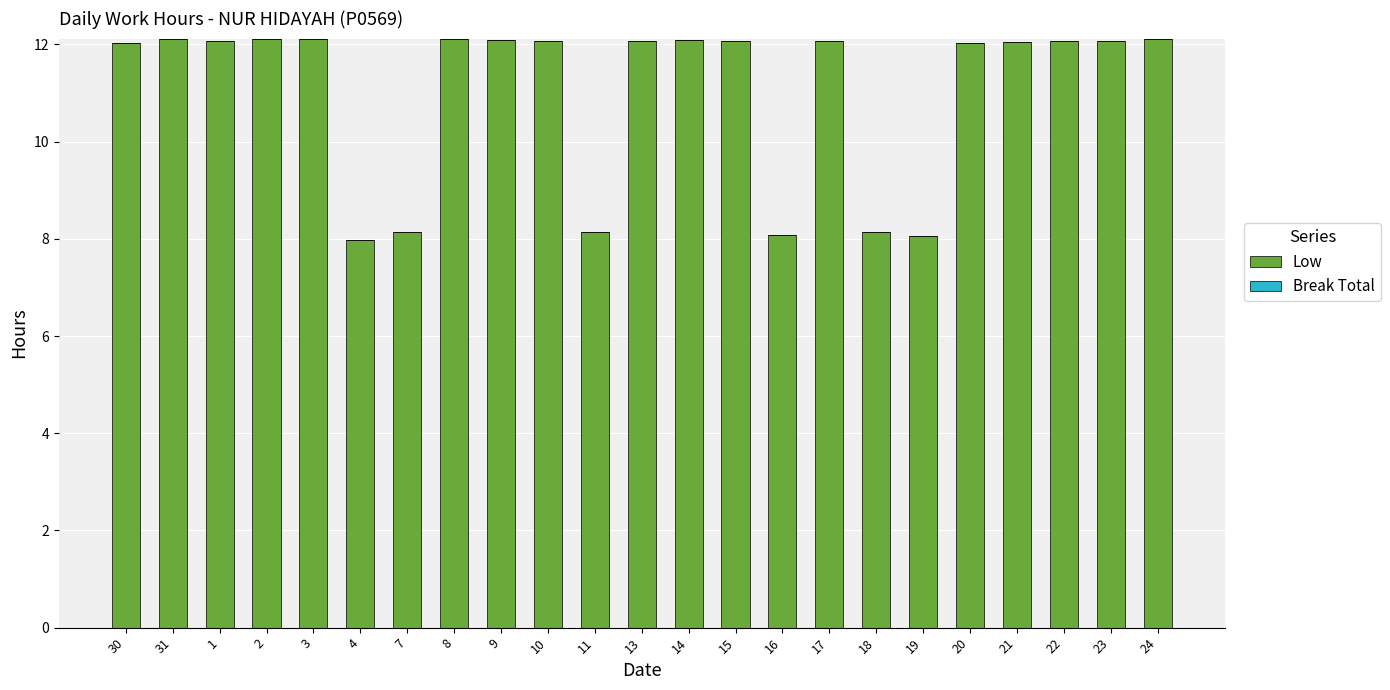

What is the label of the 21st bar from the right?

1